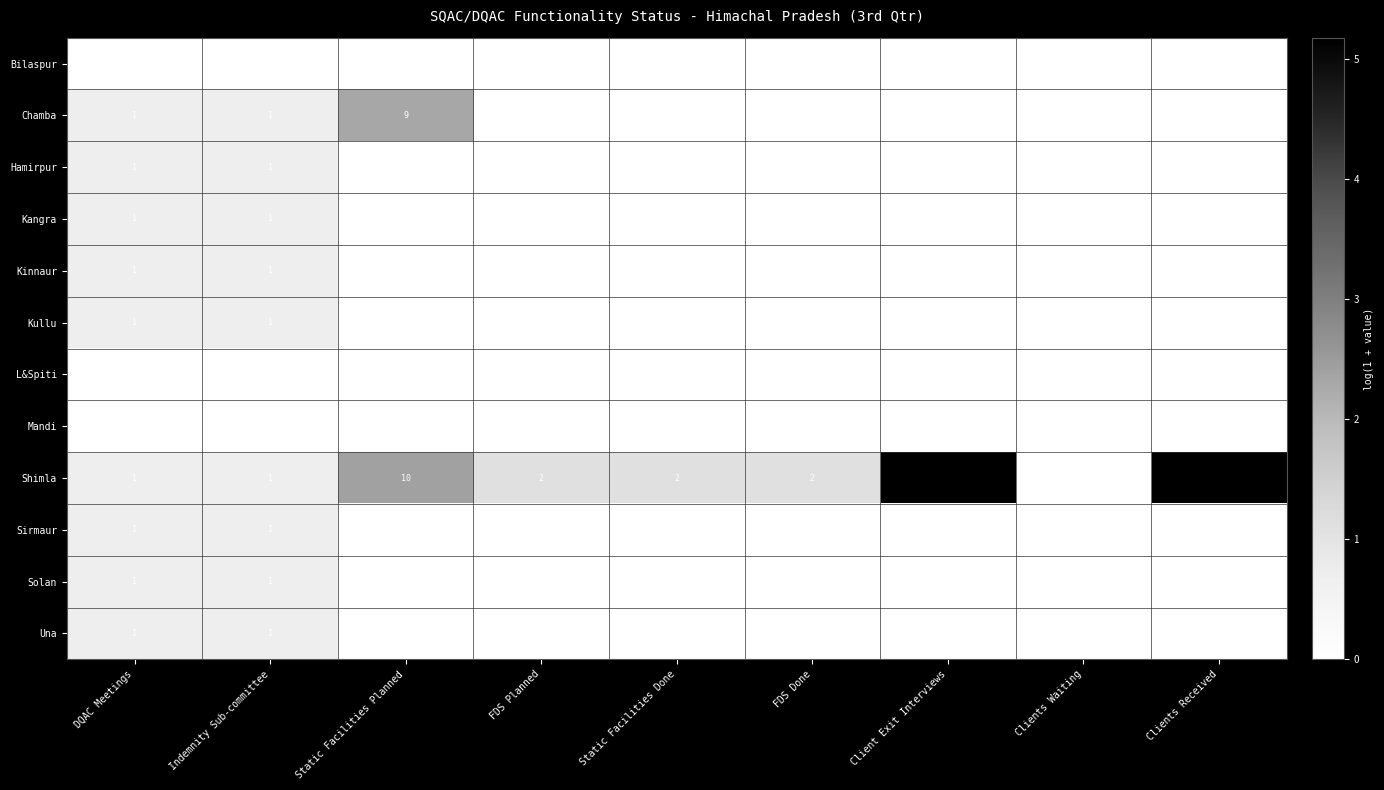

The value of Kangra at Indemnity Sub-committee is 0. True or false?

False